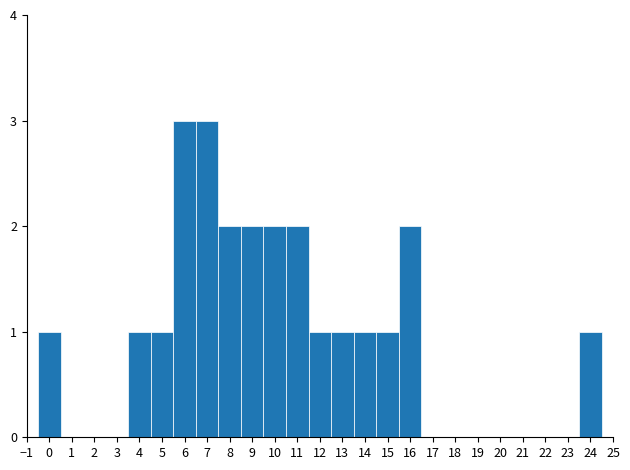

Reading left to right, list every bar in this chart as the range it spans on the x-axis followed by its height. The values are not printed on the chart, so give them approximately, as read against the axis.

-0.5 to 0.5: 1
0.5 to 1.5: 0
1.5 to 2.5: 0
2.5 to 3.5: 0
3.5 to 4.5: 1
4.5 to 5.5: 1
5.5 to 6.5: 3
6.5 to 7.5: 3
7.5 to 8.5: 2
8.5 to 9.5: 2
9.5 to 10.5: 2
10.5 to 11.5: 2
11.5 to 12.5: 1
12.5 to 13.5: 1
13.5 to 14.5: 1
14.5 to 15.5: 1
15.5 to 16.5: 2
16.5 to 17.5: 0
17.5 to 18.5: 0
18.5 to 19.5: 0
19.5 to 20.5: 0
20.5 to 21.5: 0
21.5 to 22.5: 0
22.5 to 23.5: 0
23.5 to 24.5: 1